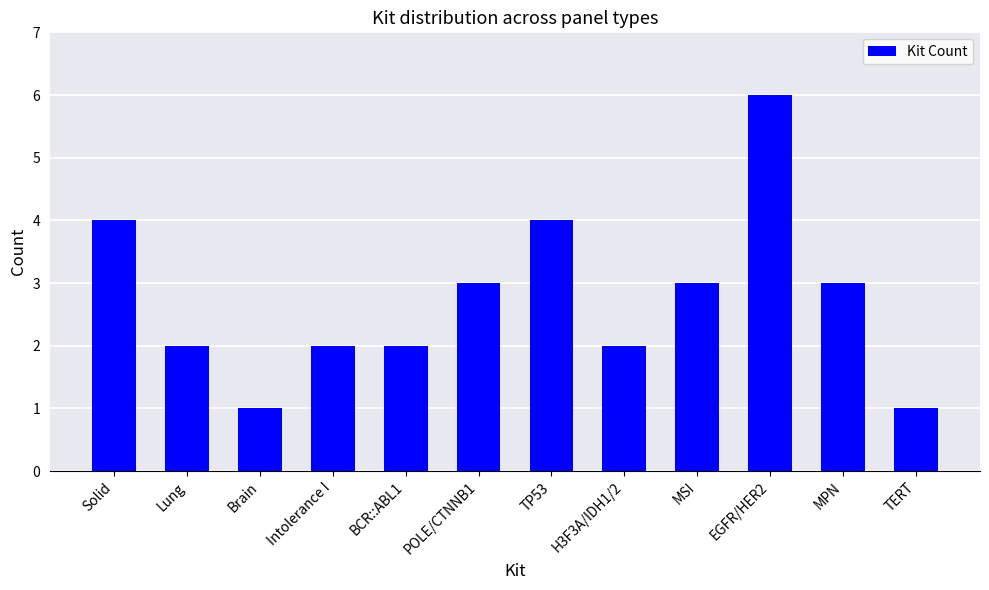

Where does the data first go above 3?

Solid